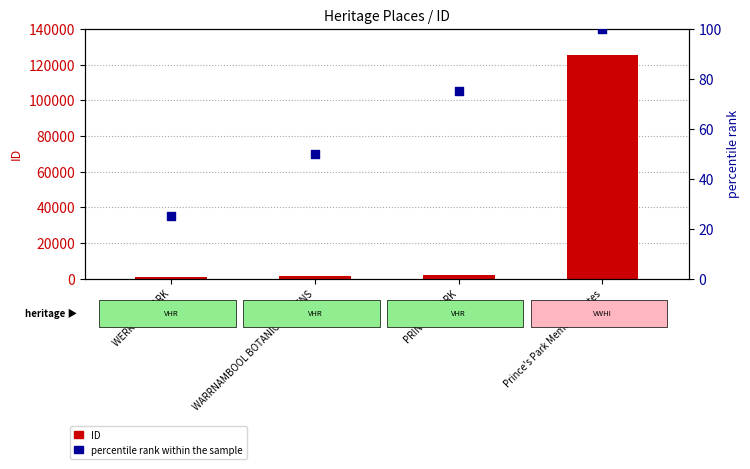

What are all the series names shown in the legend?

ID, percentile rank within the sample